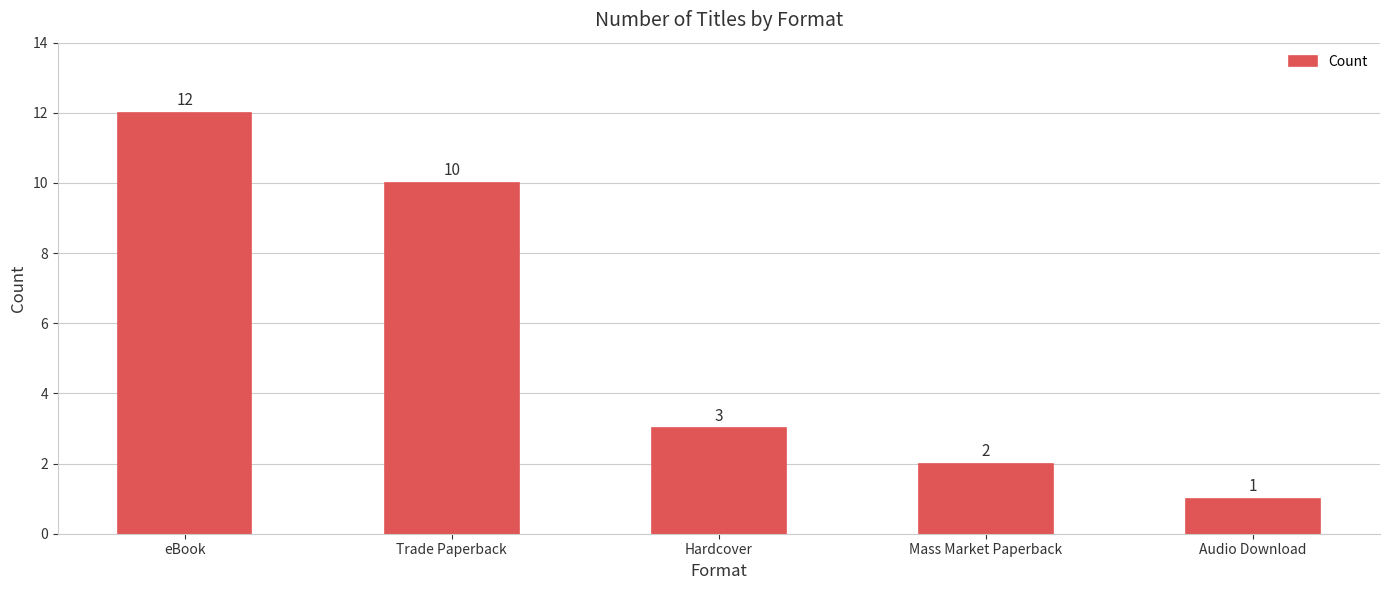

Does the chart contain any negative values?

No